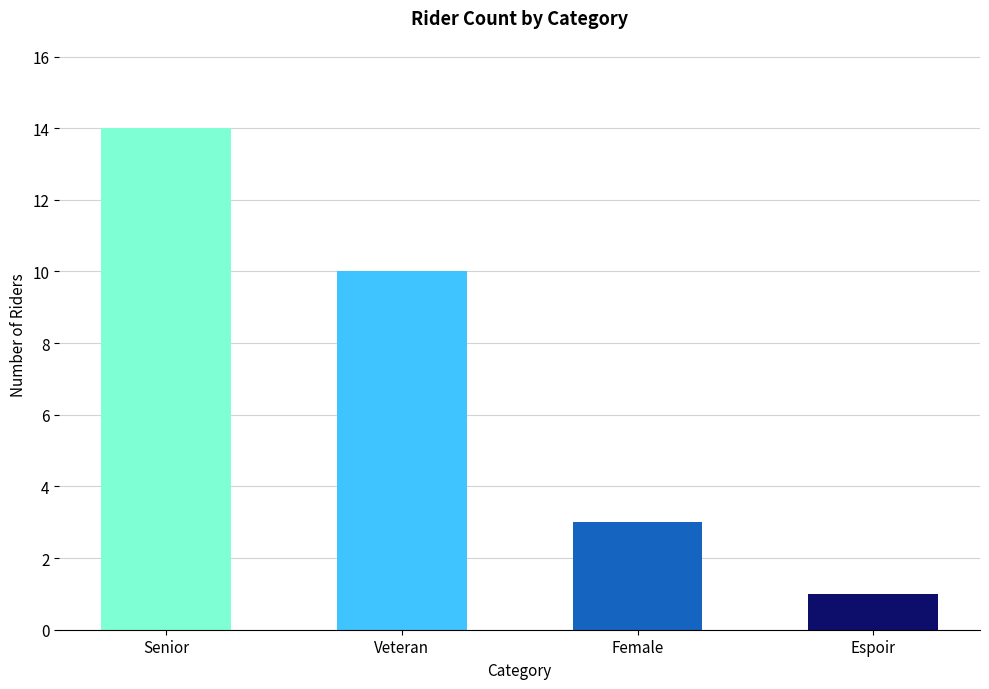

Rank the categories by value from lowest to highest.

Espoir, Female, Veteran, Senior